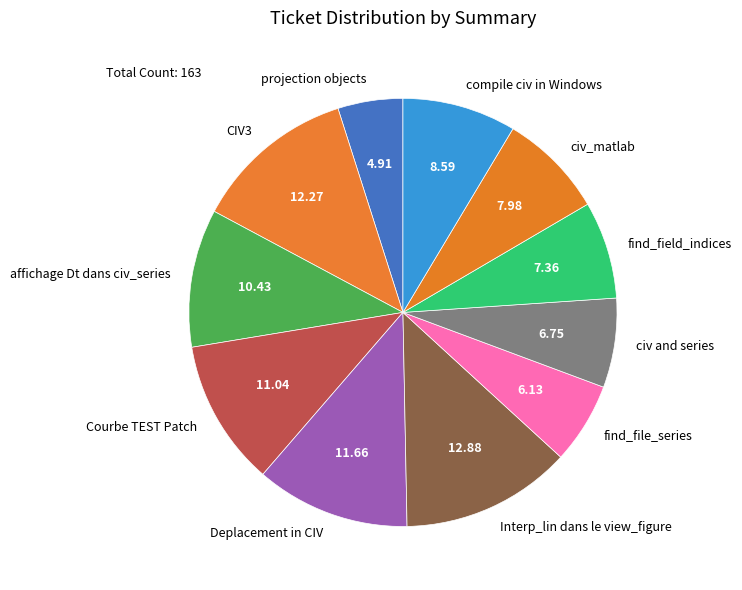

Combined, do find_field_indices and CIV3 account for over 50%?

No